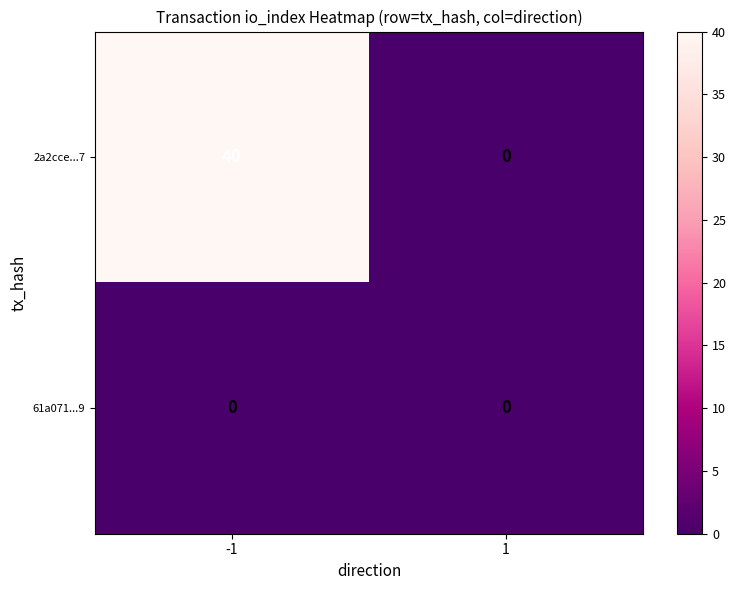

Which series changed the most between -1 and 1?

2a2cce...7